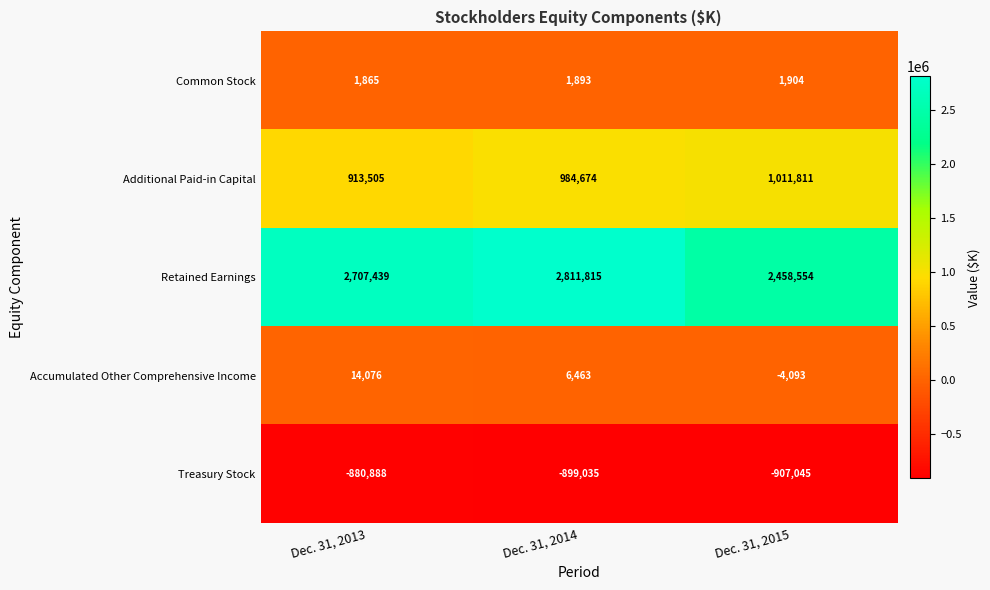

The Treasury Stock series shows -899035 at Dec. 31, 2014. True or false?

True